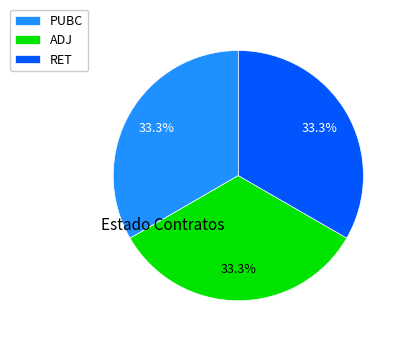

True or false: ADJ accounts for 40% of the total.

False